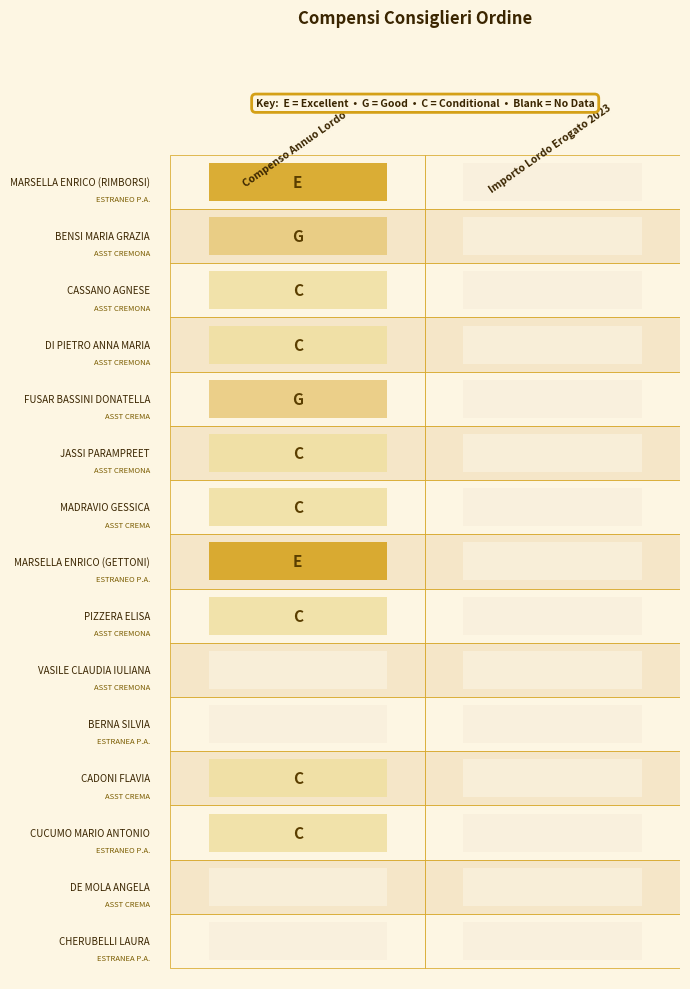

Which series has the widest spread of values?

MARSELLA ENRICO (GETTONI)